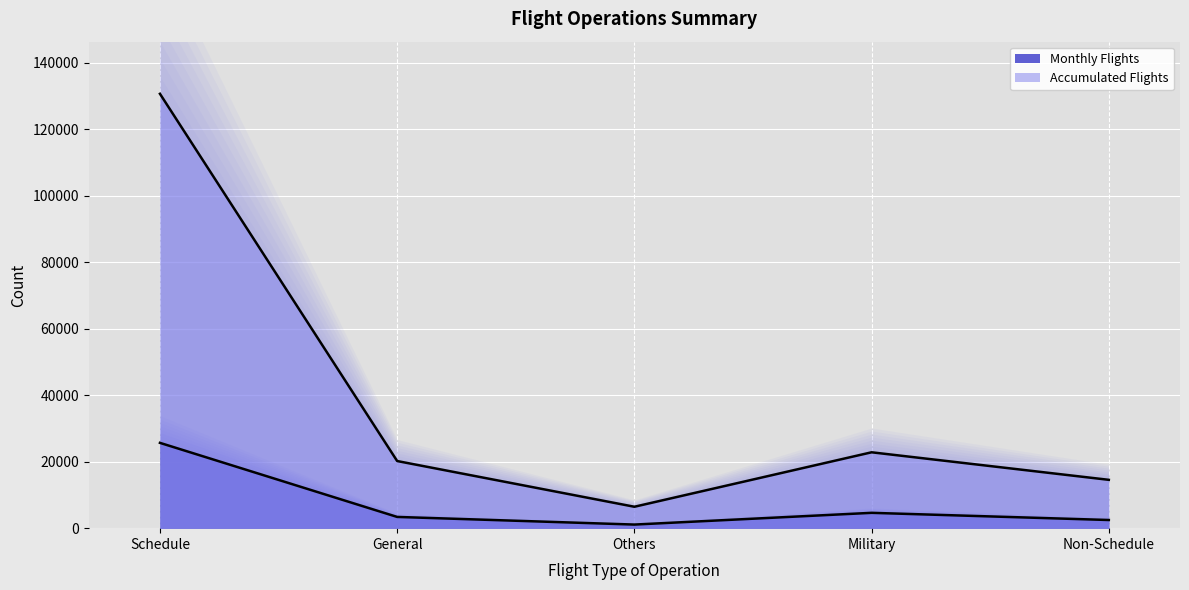

Which has a higher value, Military or General?

Military